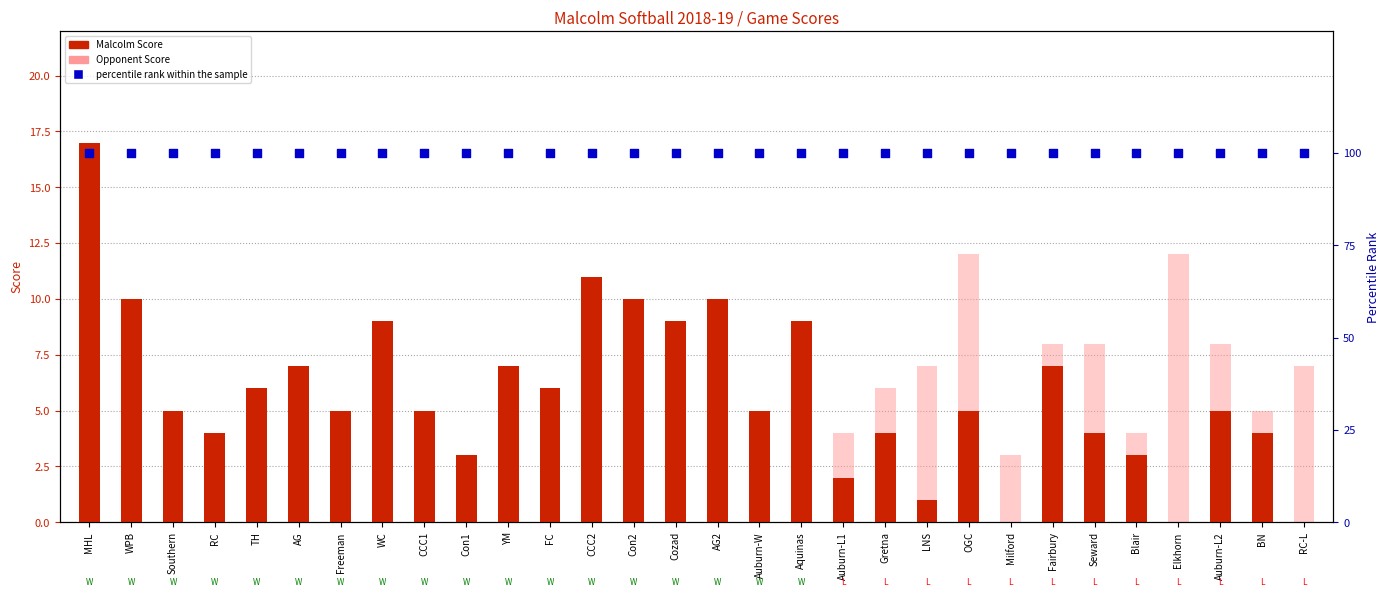

Which series reaches the minimum Y coordinate?

Malcolm Score